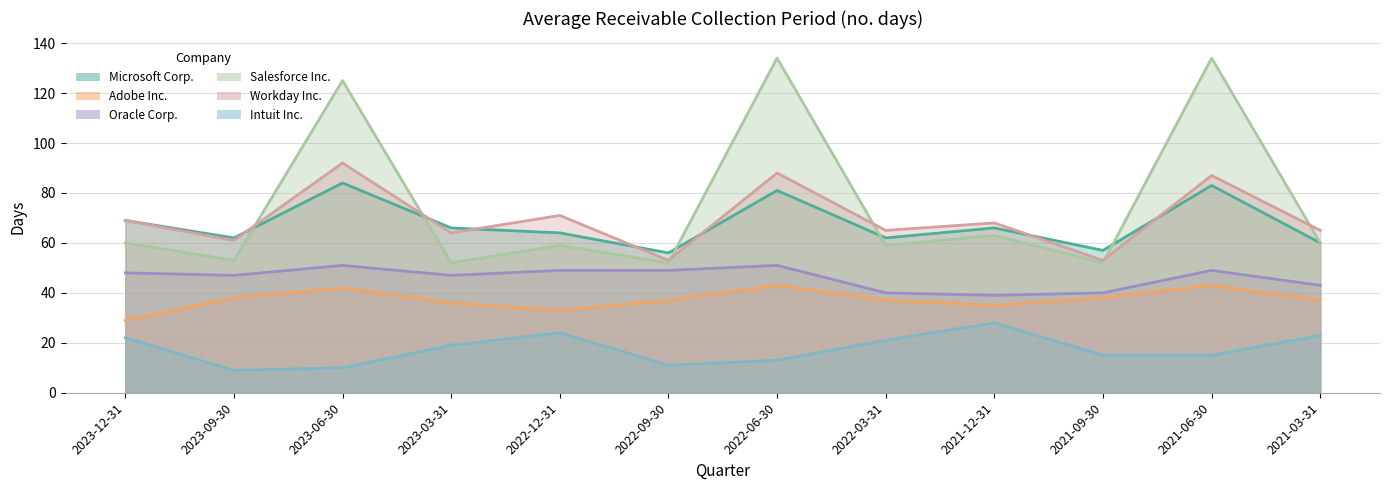

Count the number of categories in the chart.

12